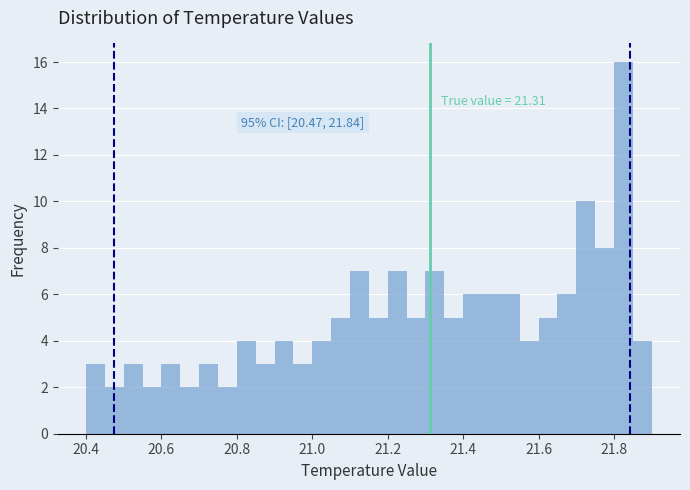

Read against the x-axis, roughly where is the centre of the tallest bar?

21.82